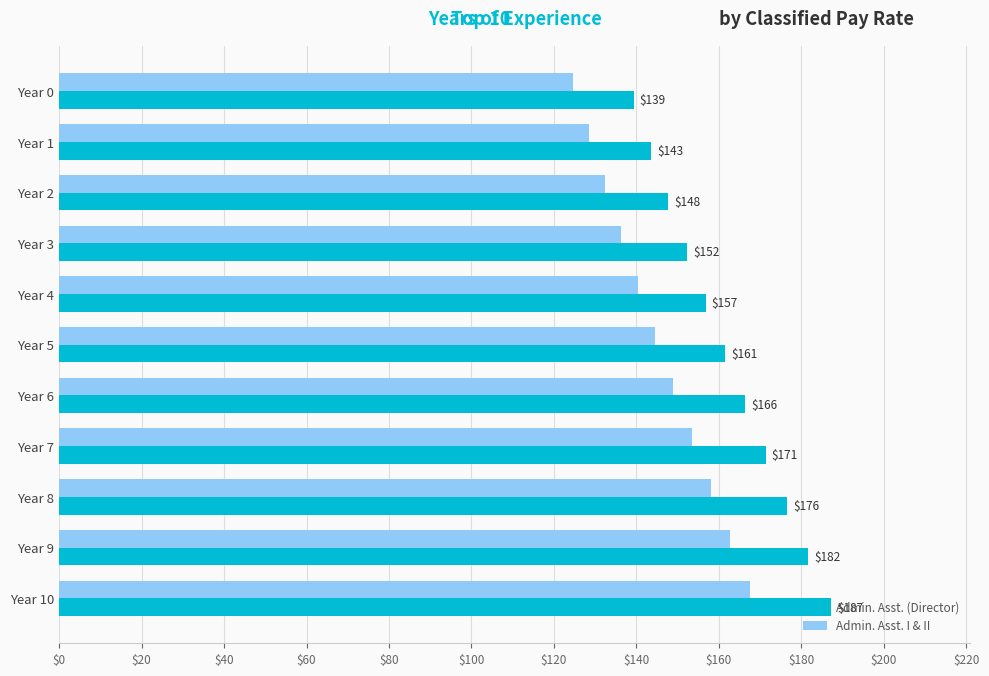

Which category has the highest value across all series?

Year 10